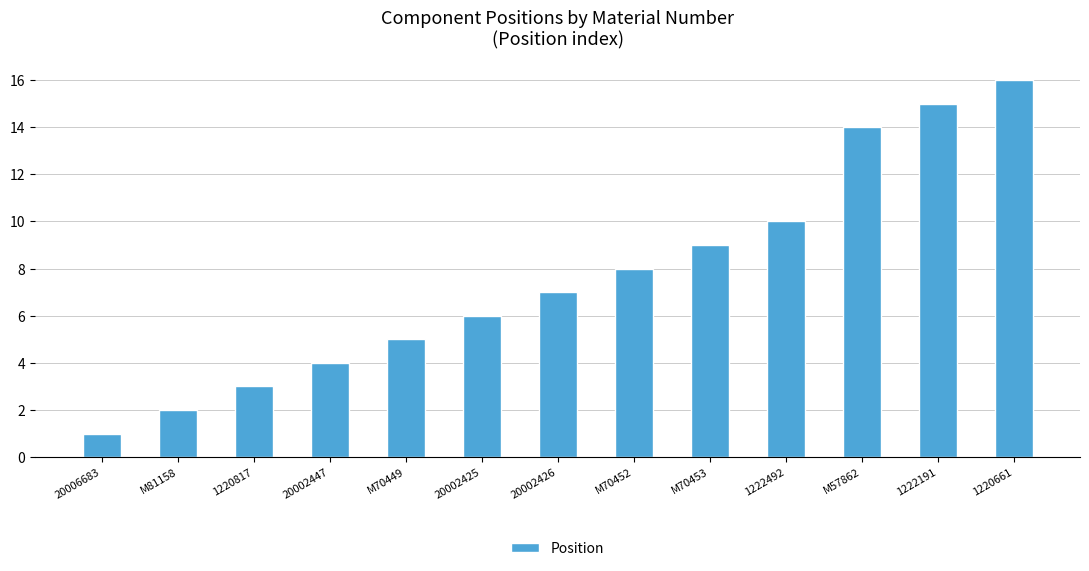

Reading left to right, list all the values displayed in this chart.

1	2	3	4	5	6	7	8	9	10	14	15	16